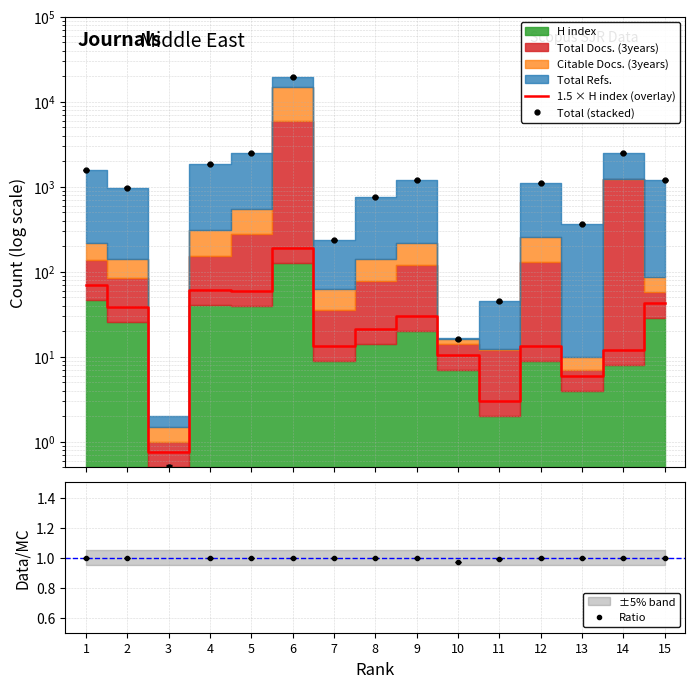

Does the chart display data point markers on the line(s)?

No